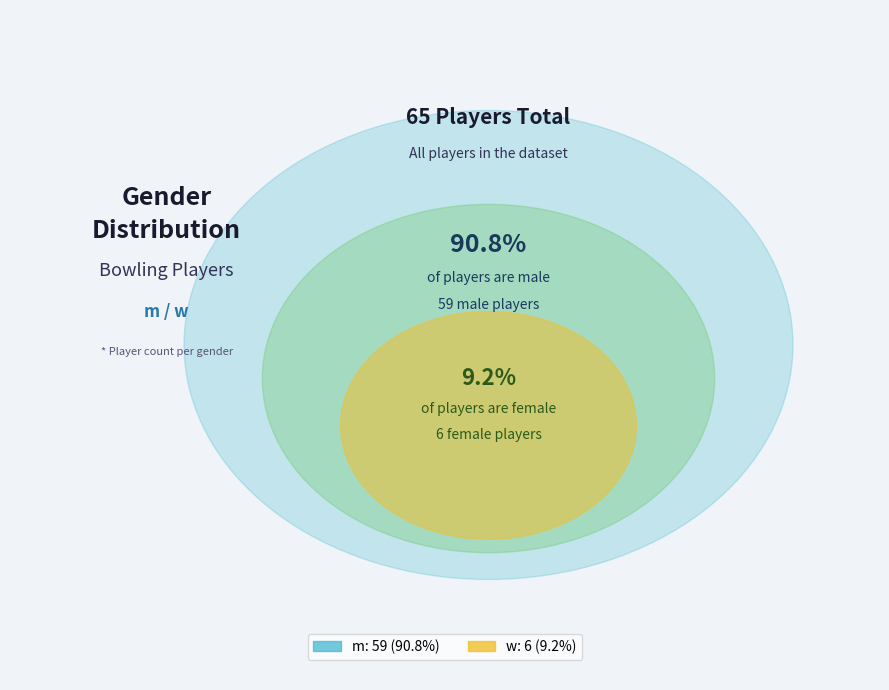

How many segments does this pie chart have?

2